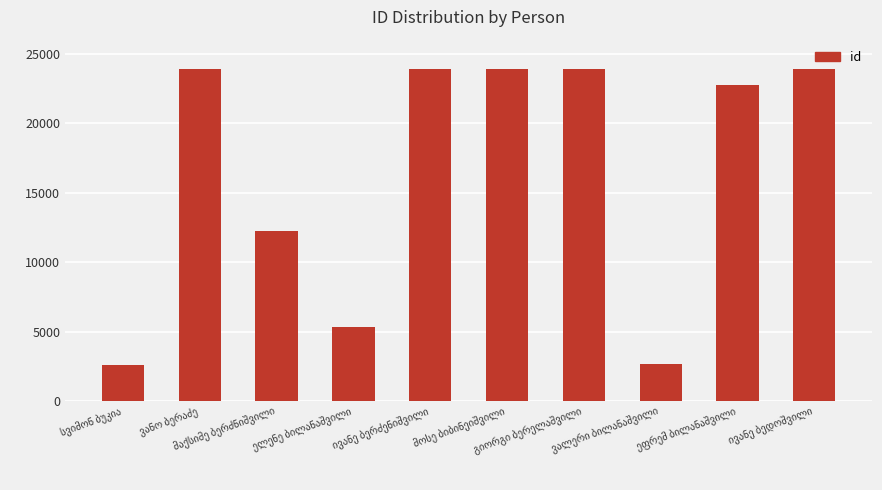

What is the value of the 7th bar from the left?

23881